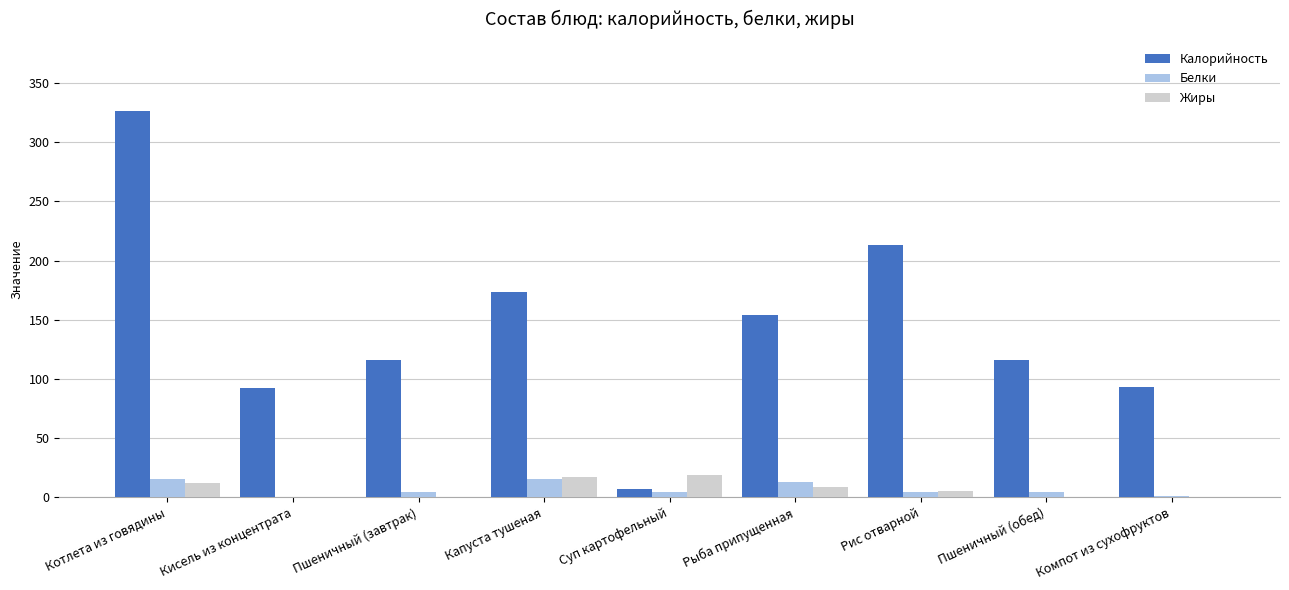

What is the maximum value for Белки?

15.0